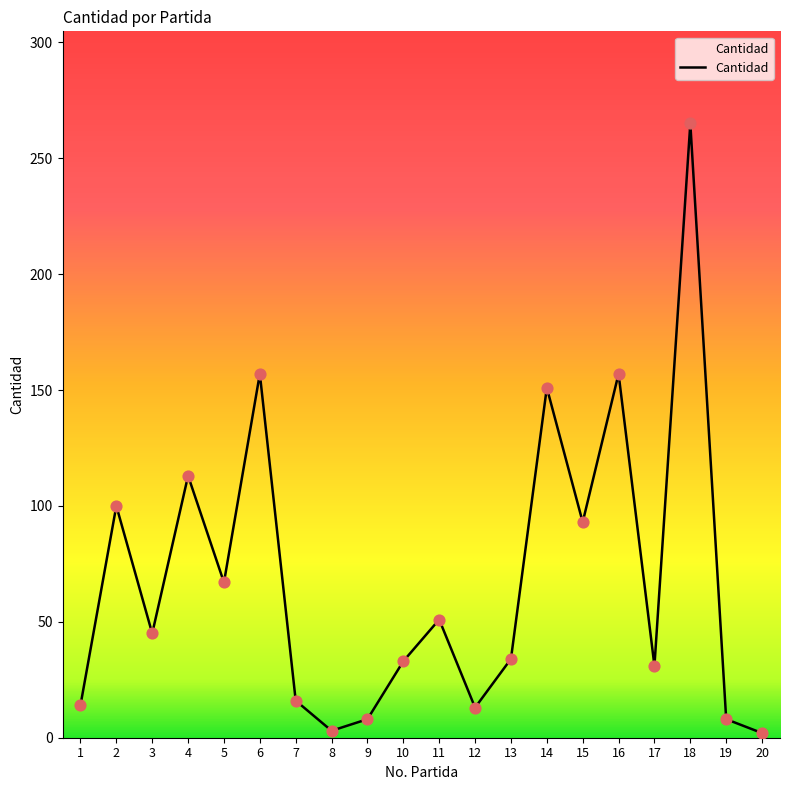

What is the change in value from 16 to 20?

-155